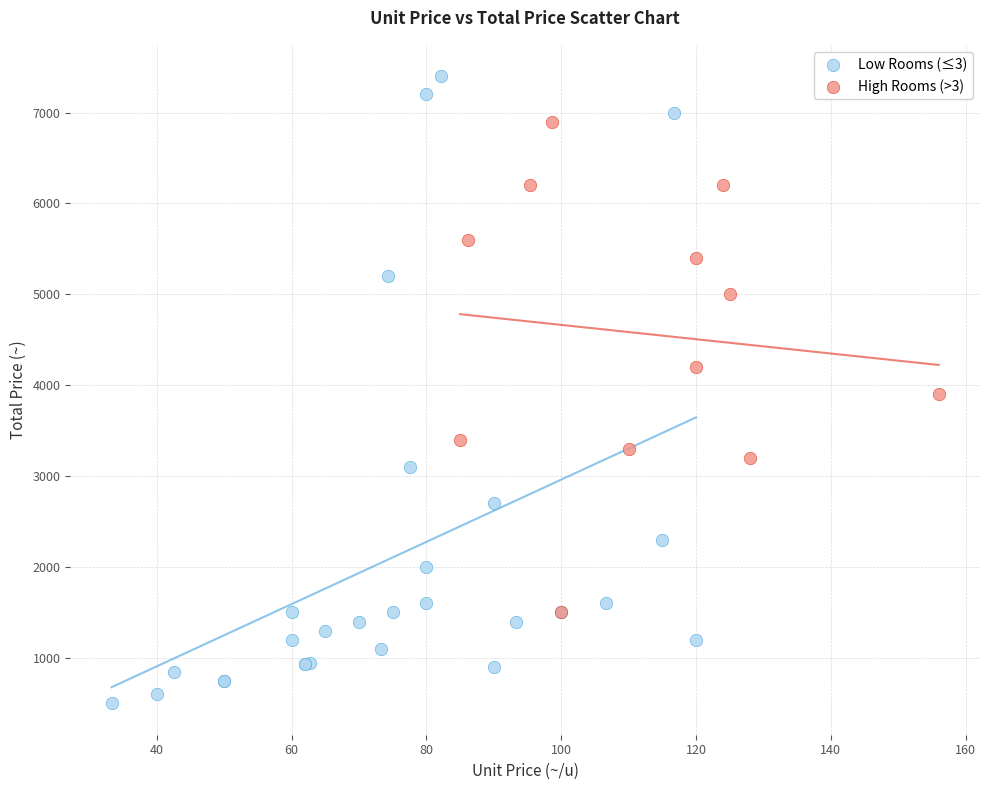

Which series reaches the minimum Y coordinate?

Low Rooms (≤3)